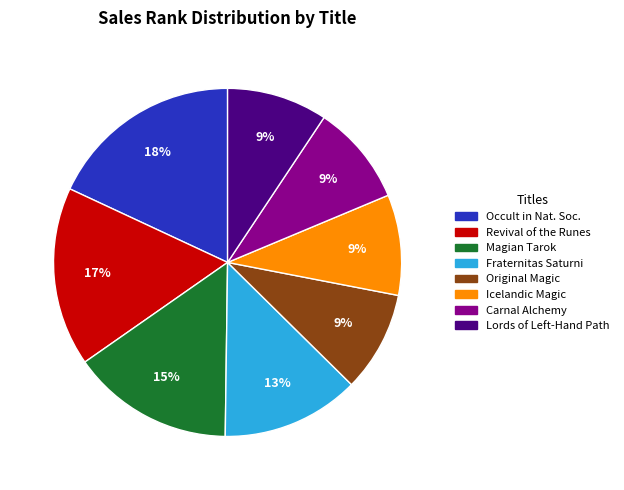

What is the largest slice in the pie chart?

Occult in Nat. Soc.